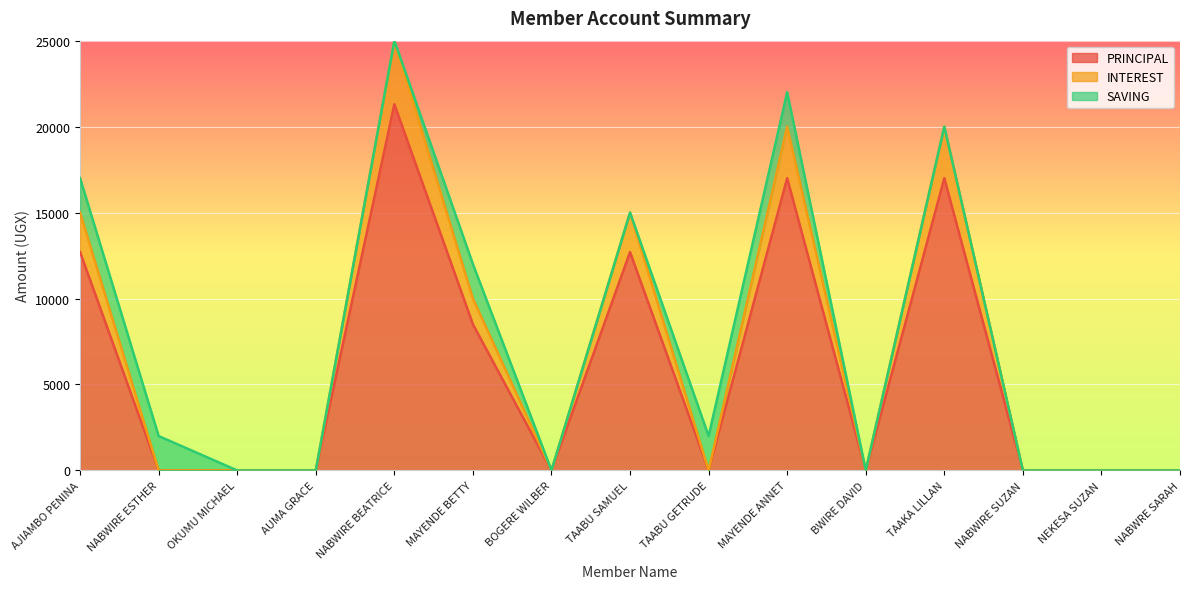

What are all the series names shown in the legend?

PRINCIPAL, INTEREST, SAVING